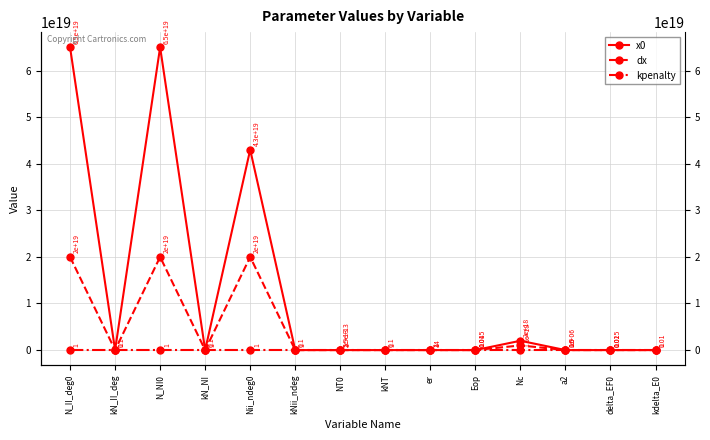

What is the greatest value displayed?

65000000000000000000.0